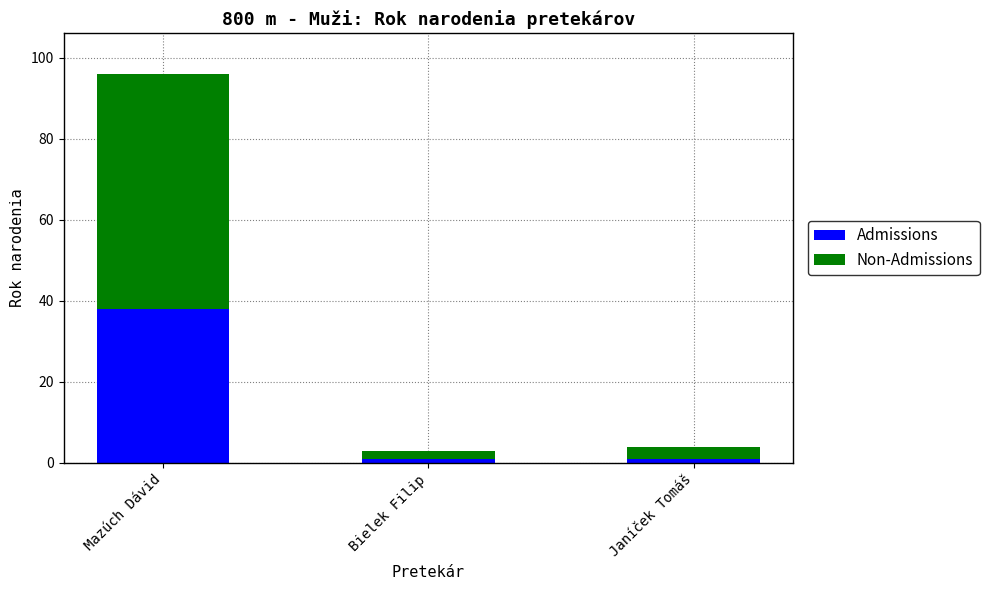

What are all the series names shown in the legend?

Admissions, Non-Admissions